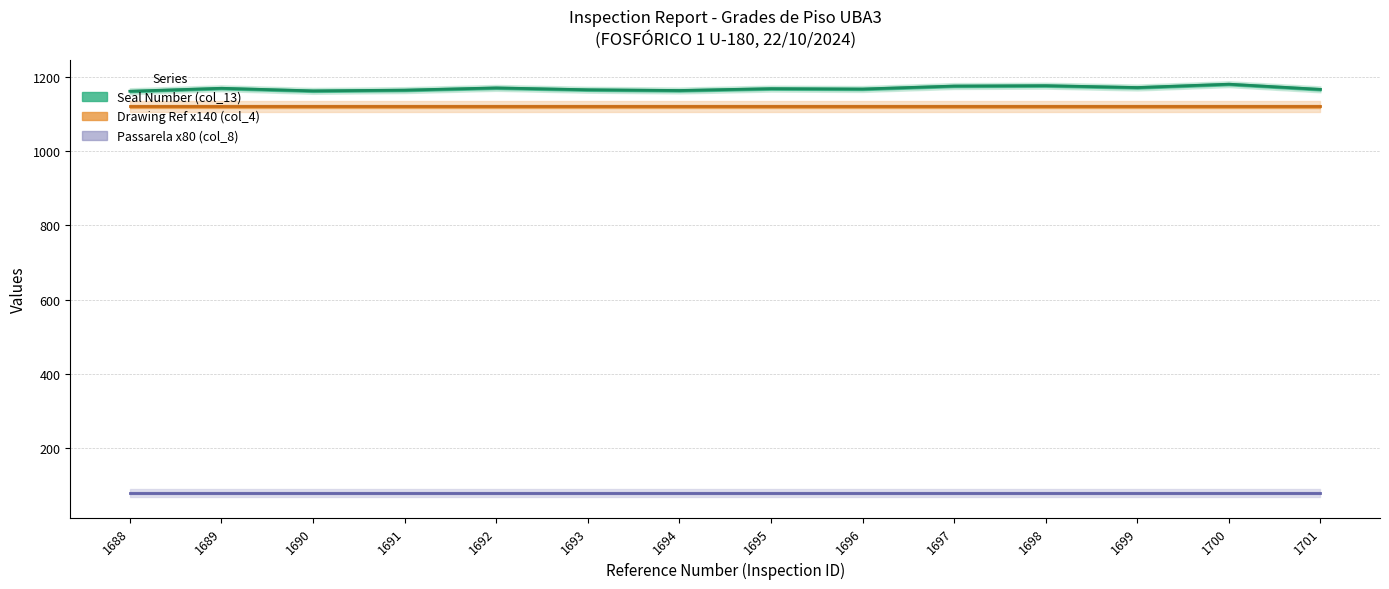

True or false: Passarela x80 (col_8) has a value of 80 at 1700.

True